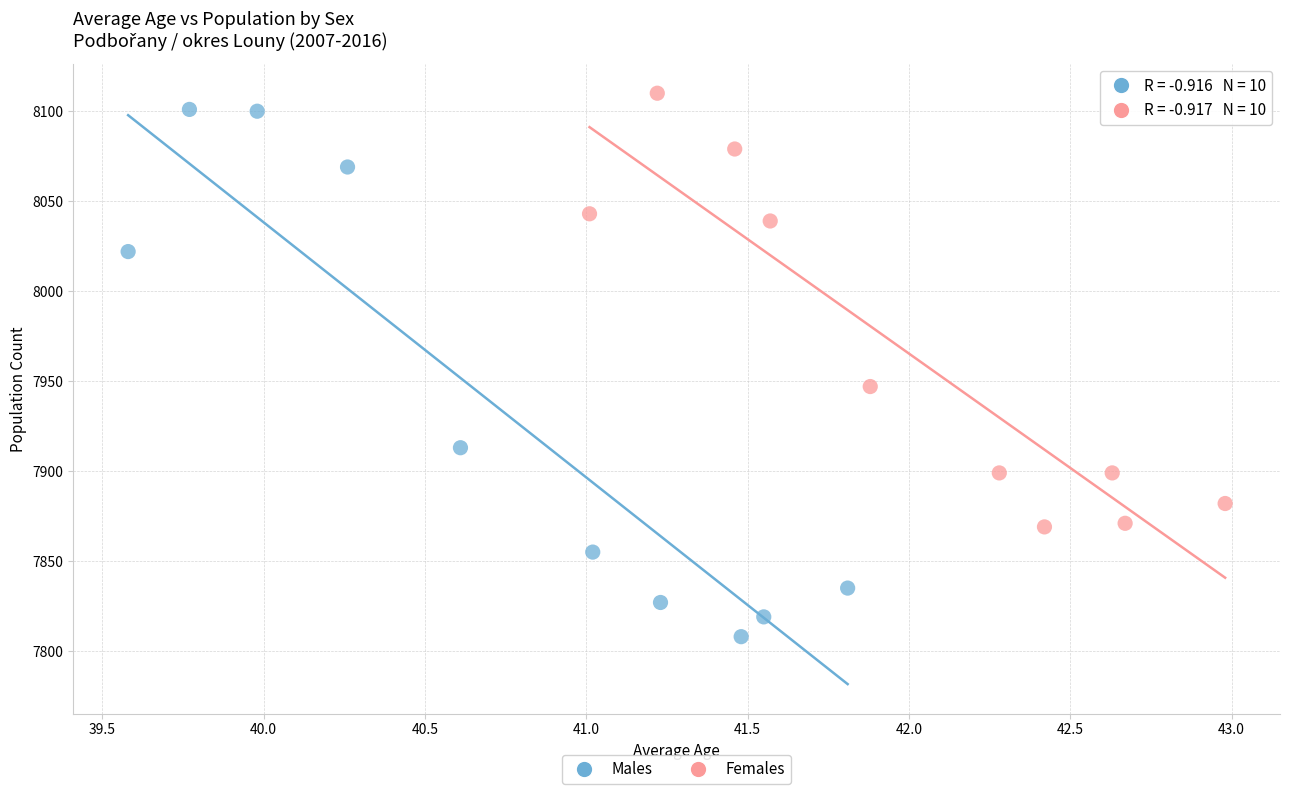

What are all the series names shown in the legend?

Males, Females